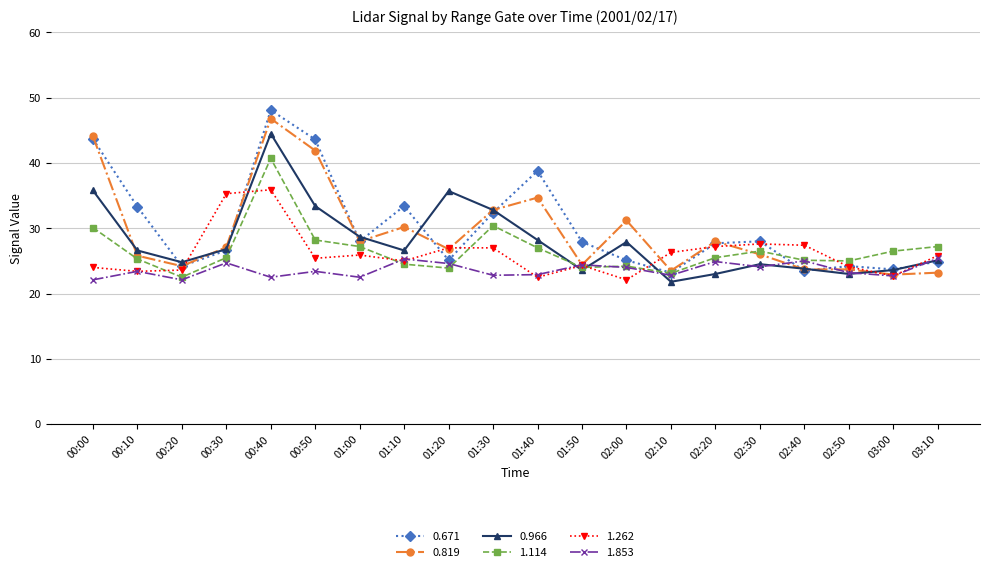

The value of 1.114 at 00:50 is 28.2. True or false?

True